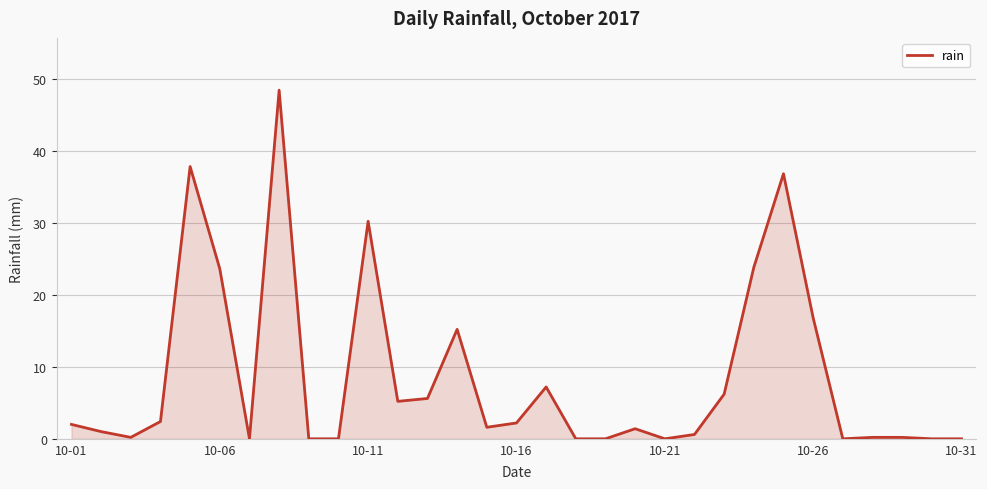

What is the difference between the maximum and minimum values?

48.4